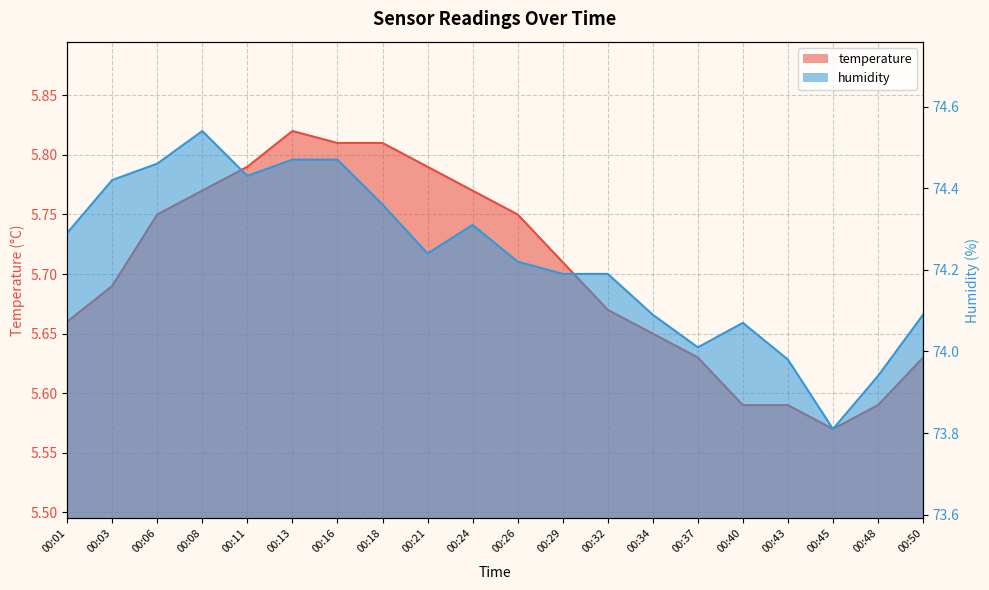

Reading left to right, transcribe all the data shown in this chart.

temperature: 5.7	5.7	5.8	5.8	5.8	5.8	5.8	5.8	5.8	5.8	5.8	5.7	5.7	5.7	5.6	5.6	5.6	5.6	5.6	5.6
humidity: 74.3	74.4	74.5	74.5	74.4	74.5	74.5	74.4	74.2	74.3	74.2	74.2	74.2	74.1	74.0	74.1	74.0	73.8	73.9	74.1